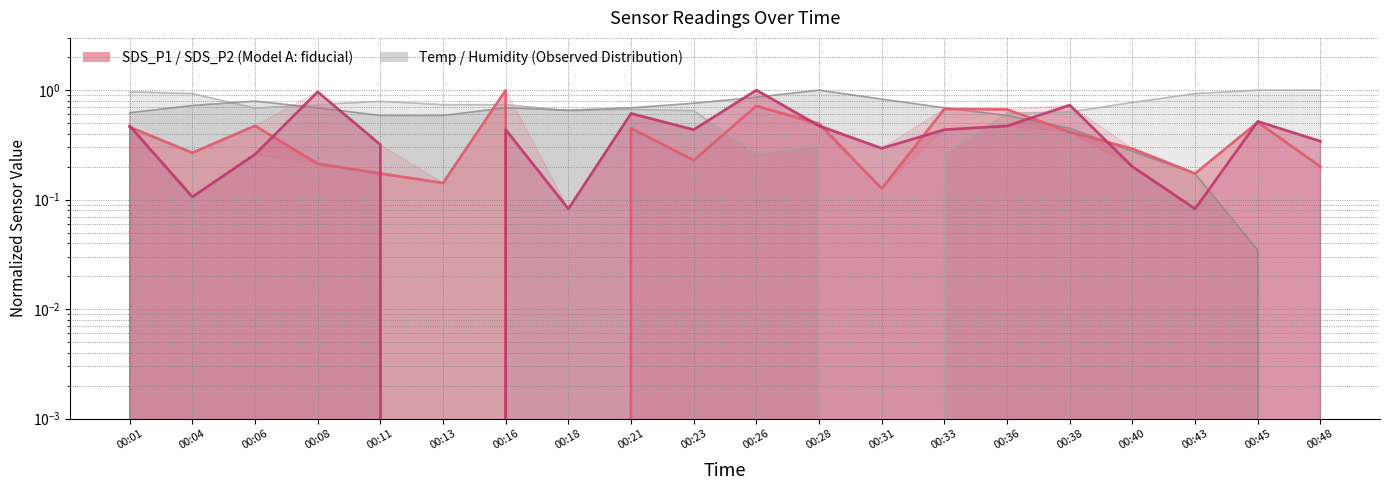

List the labels in order of SDS_P1 line value, smallest first.

00:18, 00:31, 00:13, 00:11, 00:43, 00:48, 00:08, 00:23, 00:04, 00:40, 00:38, 00:21, 00:01, 00:06, 00:28, 00:45, 00:36, 00:33, 00:26, 00:16